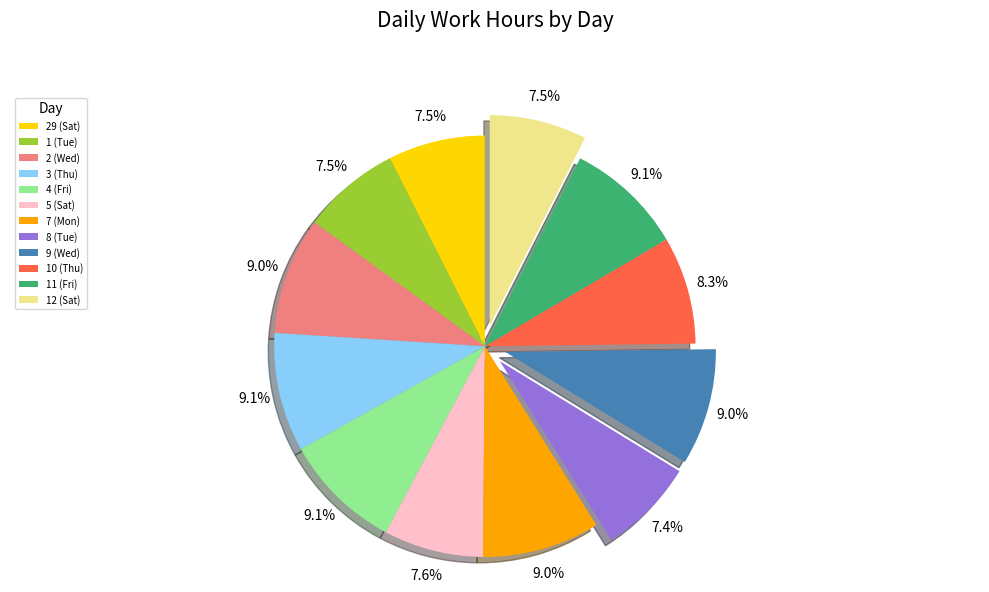

What percentage is the 2 (Wed) slice, to the nearest percent?

9%